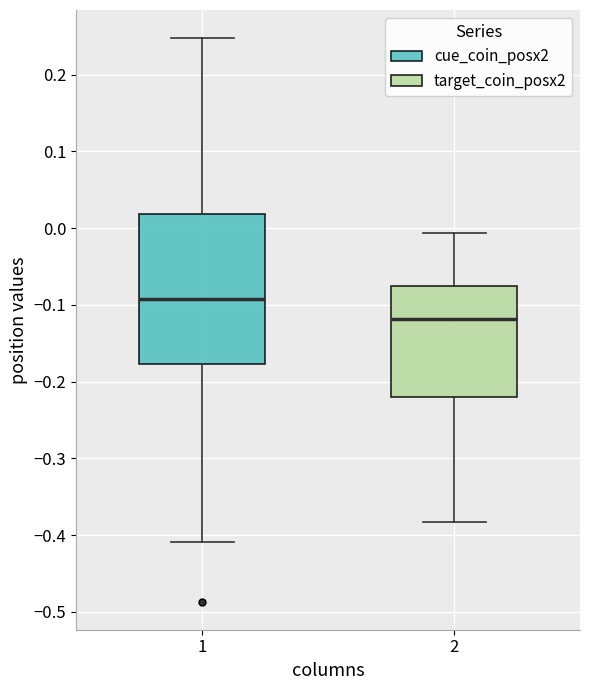

Reading left to right, read every box against the y-axis: the position of its median line, the range the box covers, and the ends of its whiskers. The values are not printed on the chart, so give them approximately, as read against the axis.

1: median -0.09, box -0.18 to 0.02, whiskers -0.41 to 0.25
2: median -0.12, box -0.22 to -0.07, whiskers -0.38 to -0.01